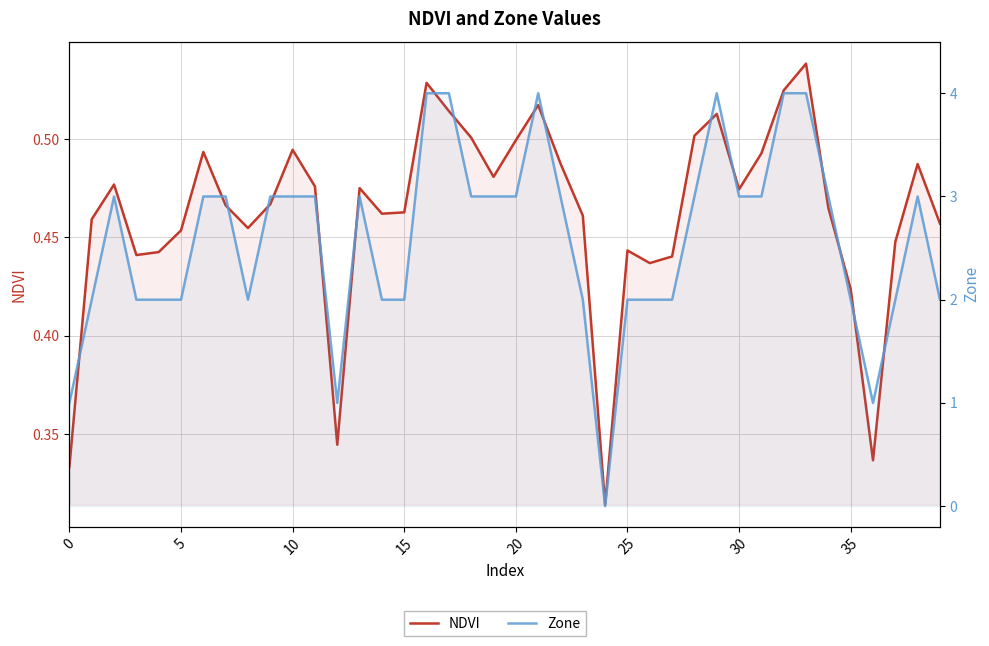

What is the difference between the second highest and second lowest values in the NDVI series?

0.2